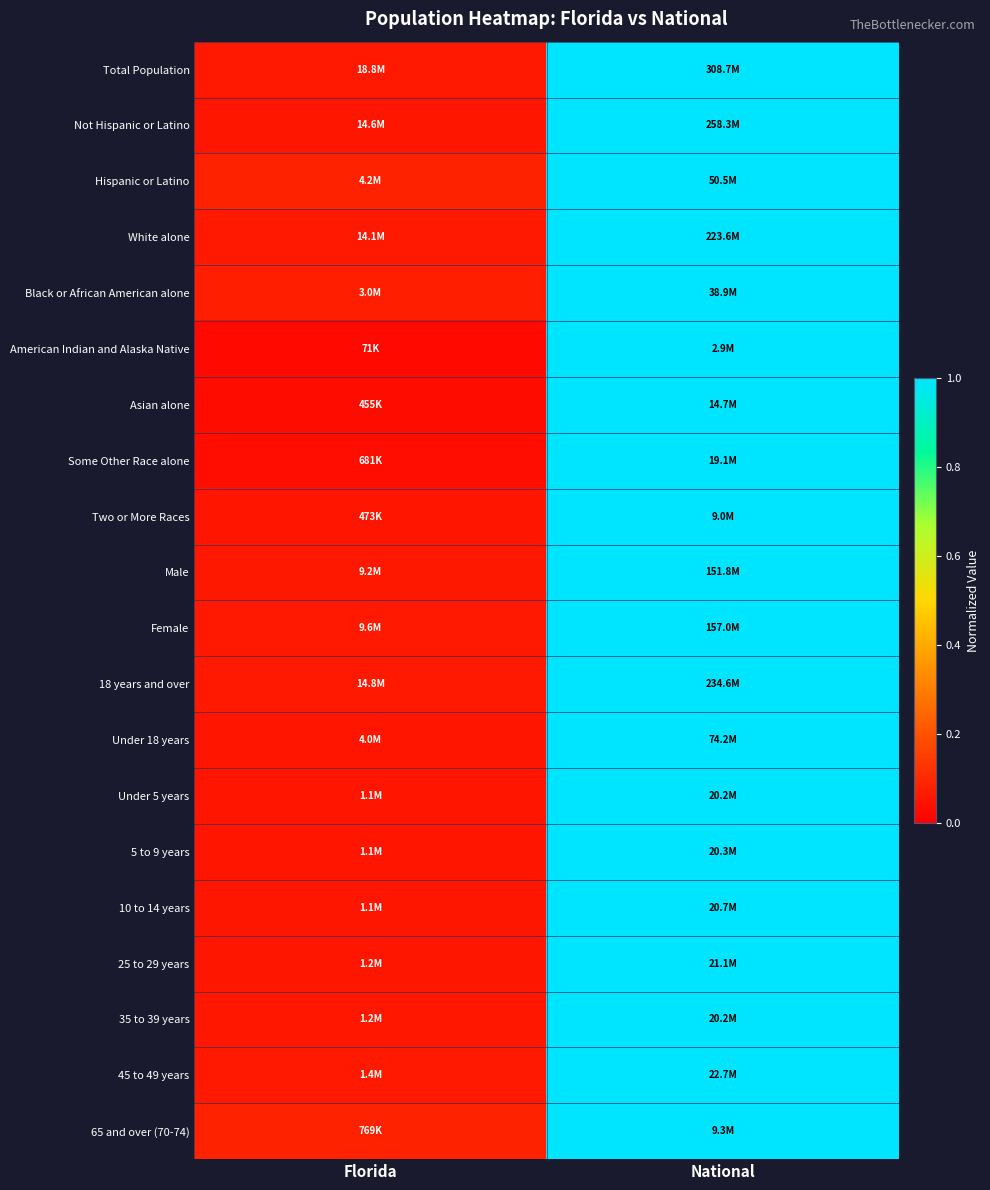

How many categories are shown in the chart?

2